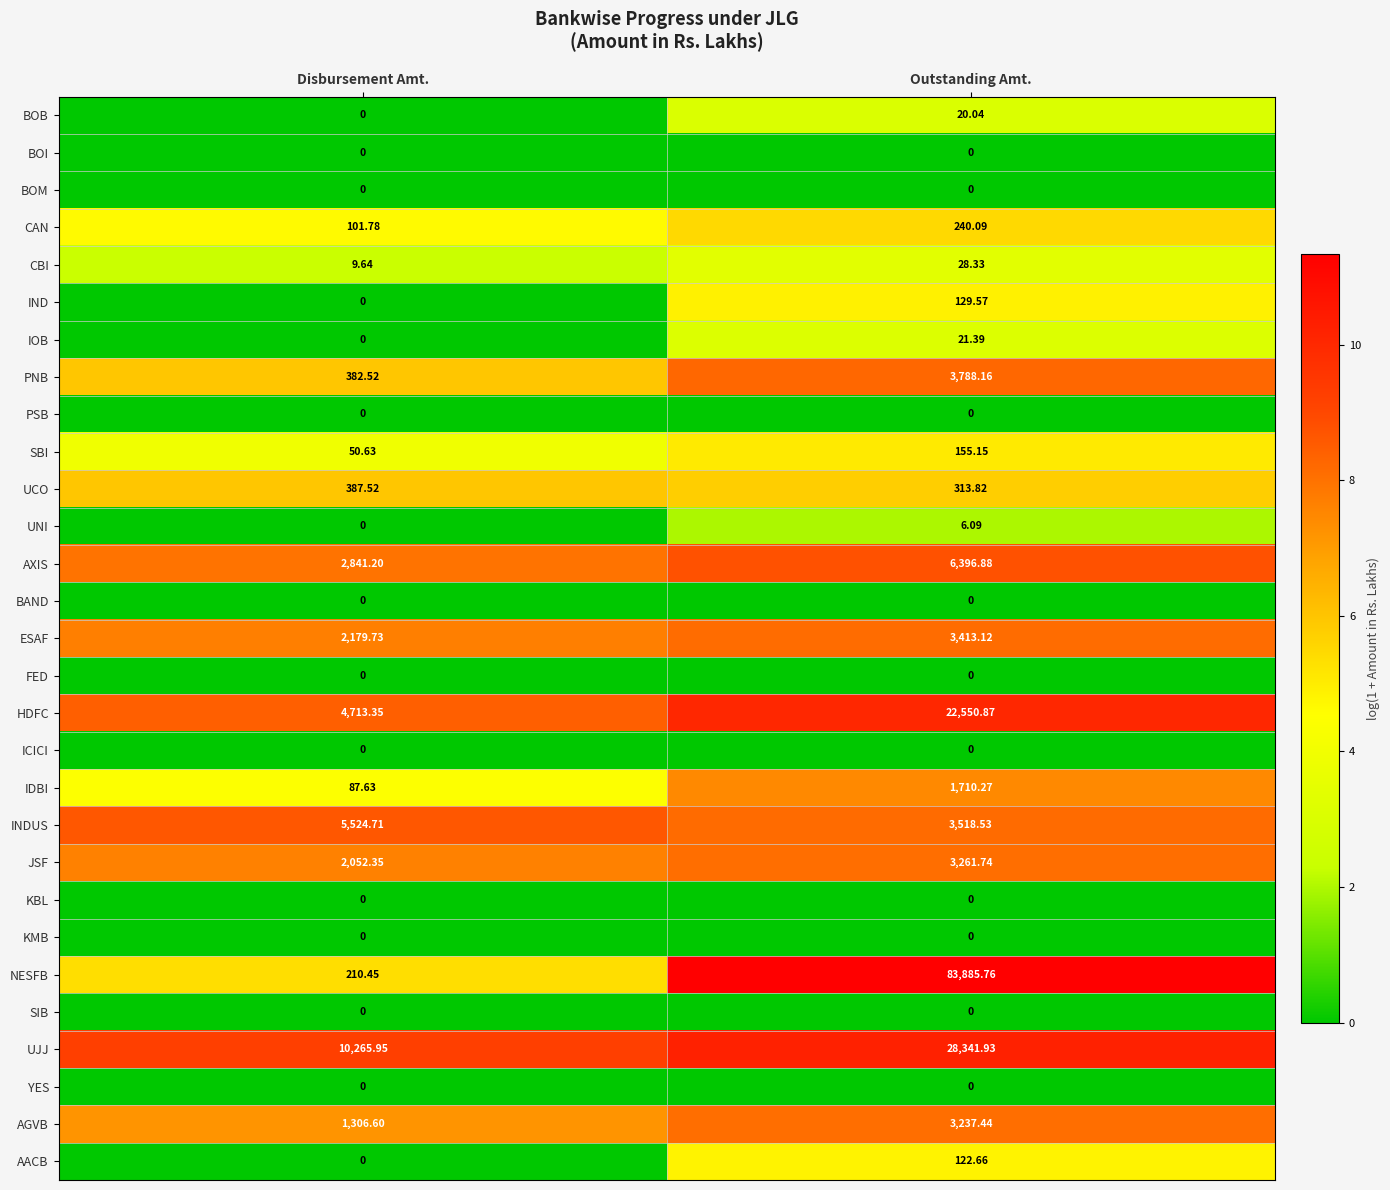

Which series has the largest total across all categories?

NESFB